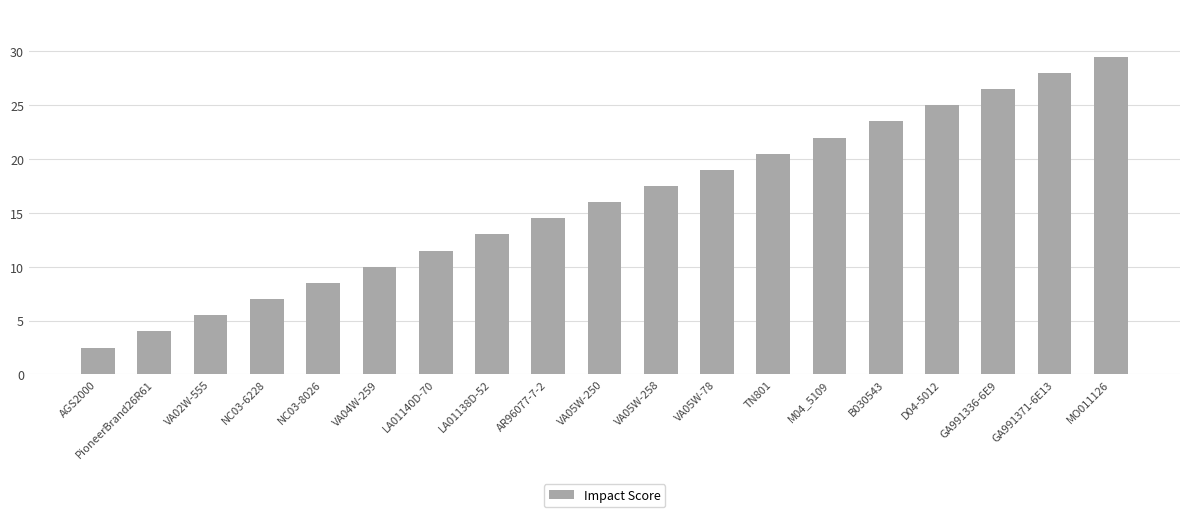

What is the sum of all values?

304.0